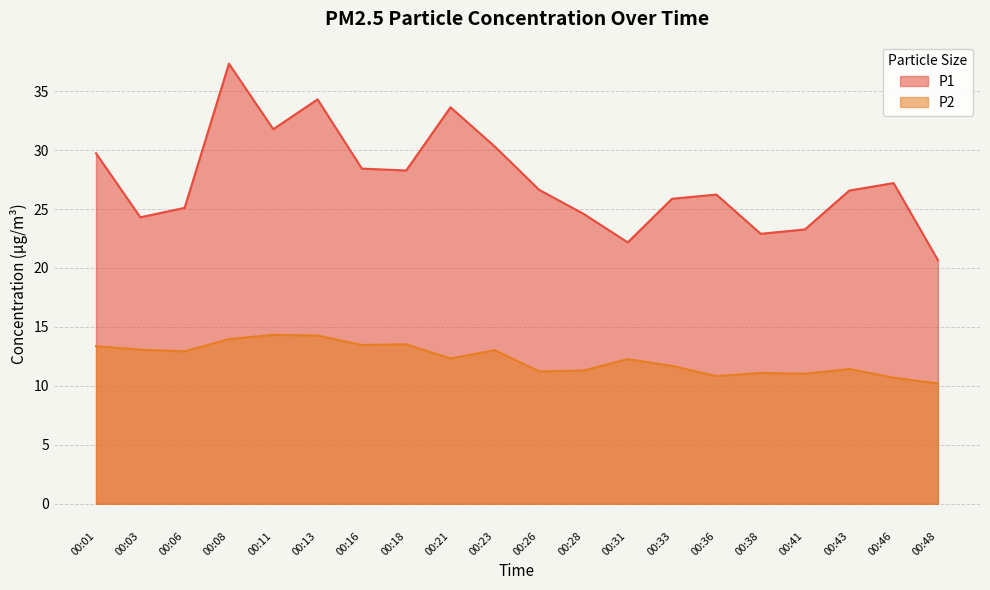

How many distinct data groups are displayed?

2